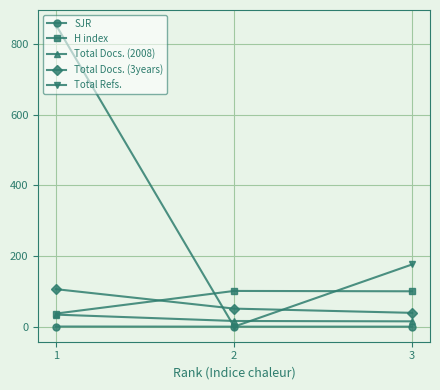

Is it true that H index equals 37.0 at 1?

True